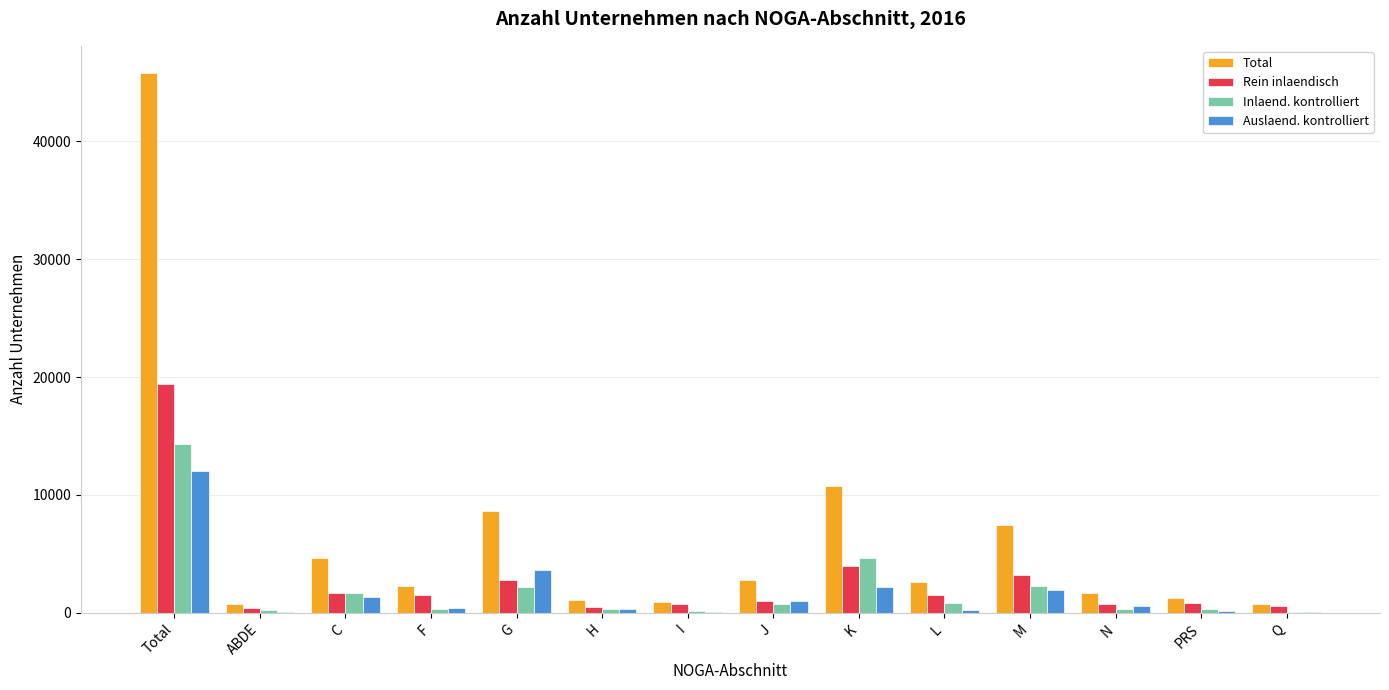

The Rein inlaendisch series shows 1547 at L. True or false?

True